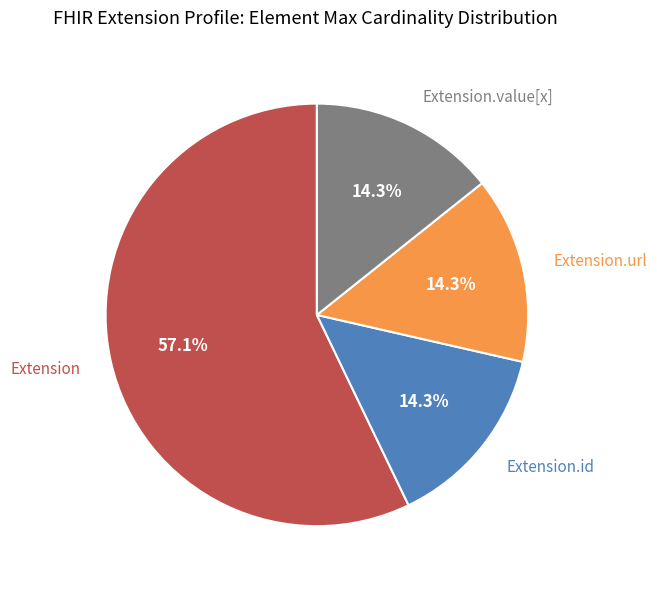

How many segments does this pie chart have?

4